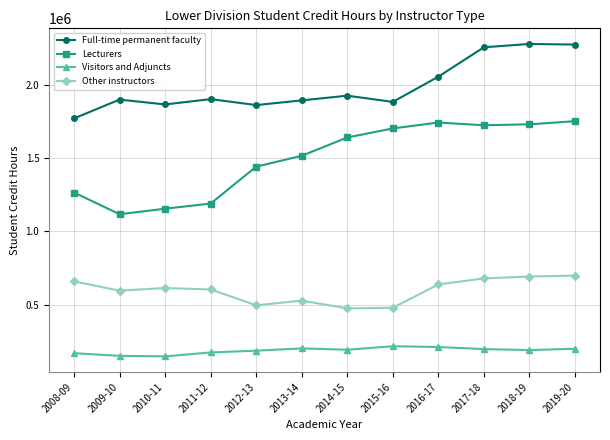

The Full-time permanent faculty series shows 2821144.4 at 2010-11. True or false?

False